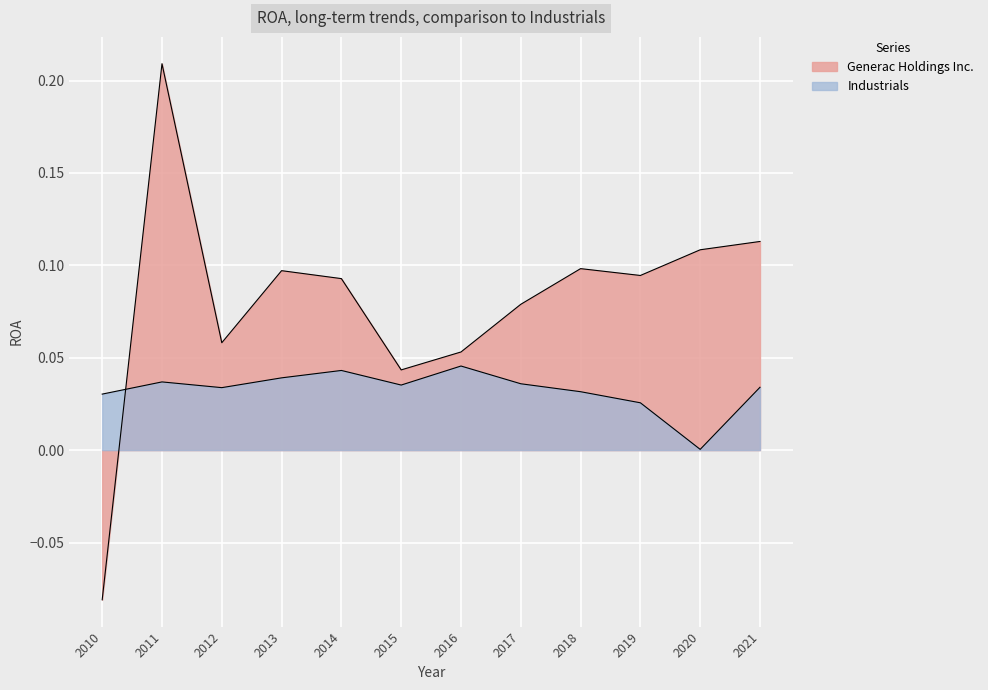

In Industrials, how many points are lower than both neighbors (excluding endpoints)?

3